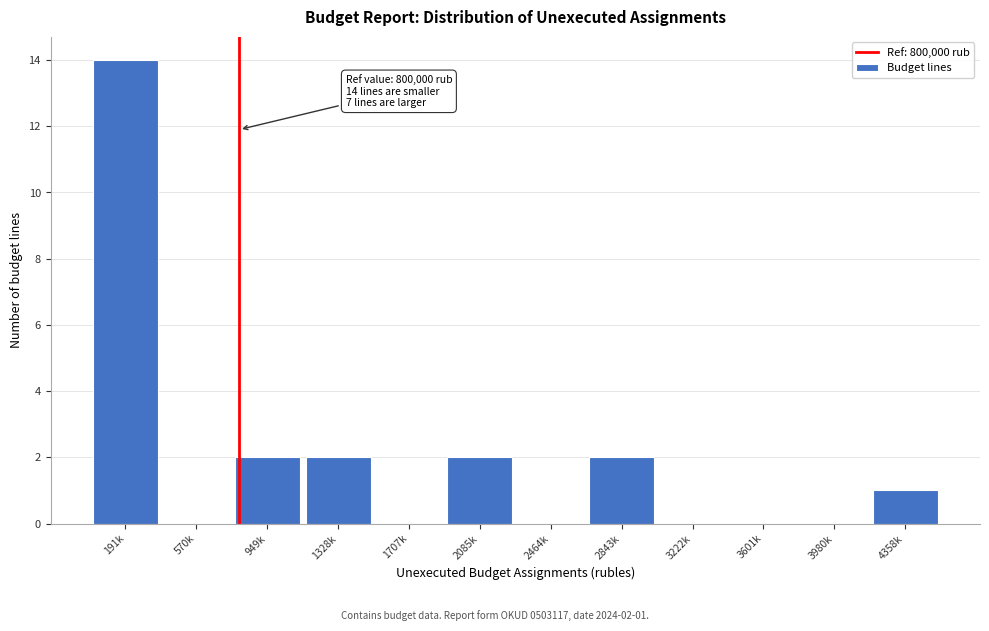

Reading left to right, transcribe all the data shown in this chart.

191k=14	570k=0	949k=2	1328k=2	1707k=0	2085k=2	2464k=0	2843k=2	3222k=0	3601k=0	3980k=0	4358k=1